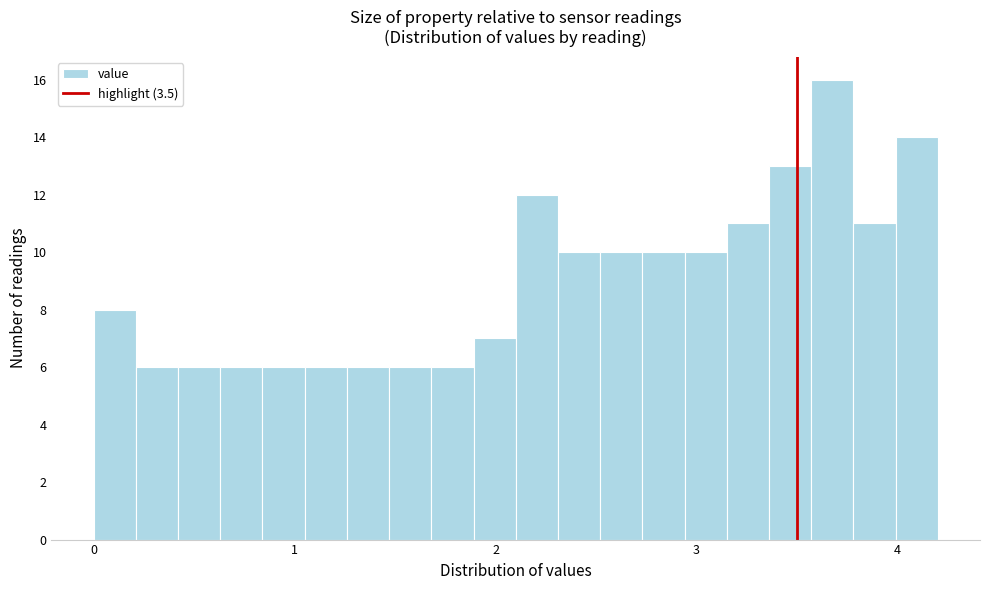

Read against the x-axis, roughly where is the centre of the tallest bar?

3.7